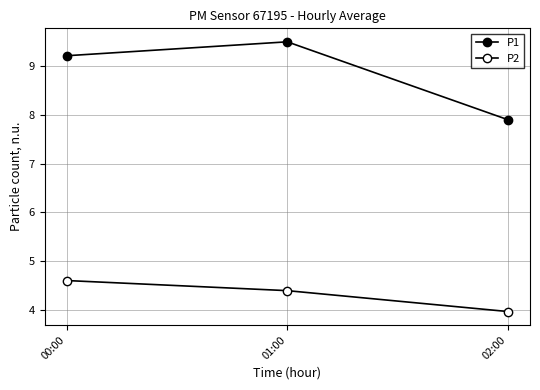

Count the number of categories in the chart.

3